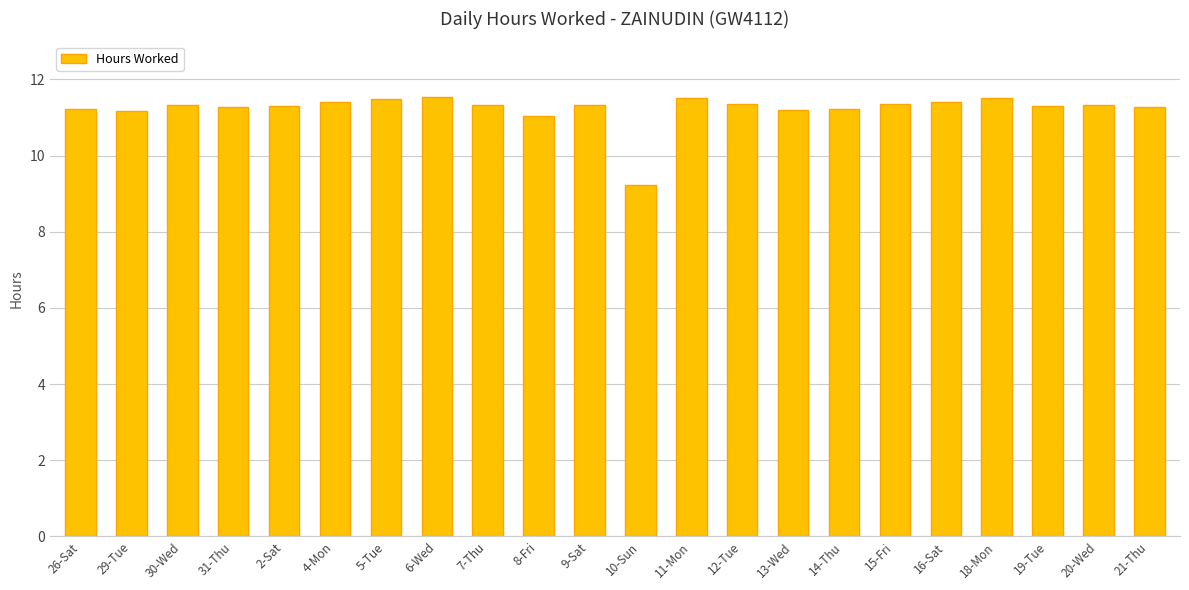

What is the difference between the maximum and minimum values?

2.3